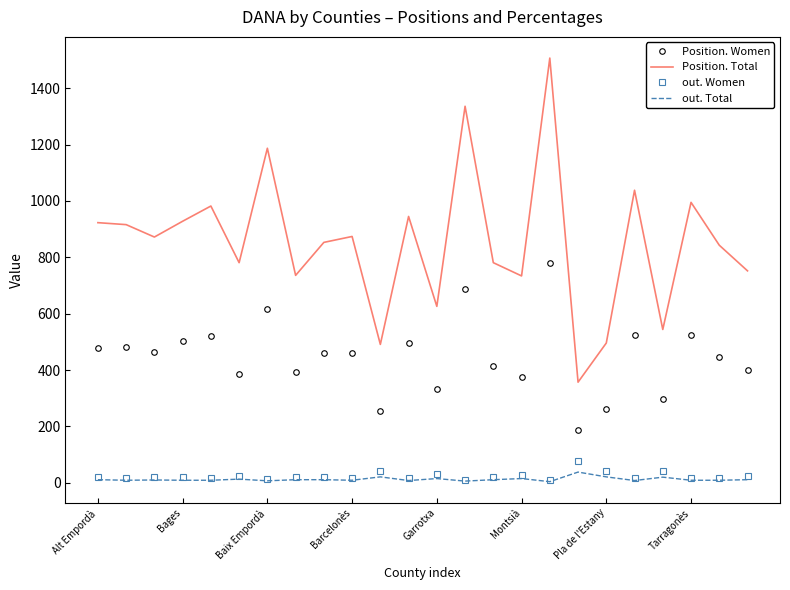

Which series has the largest total across all categories?

Position. Total